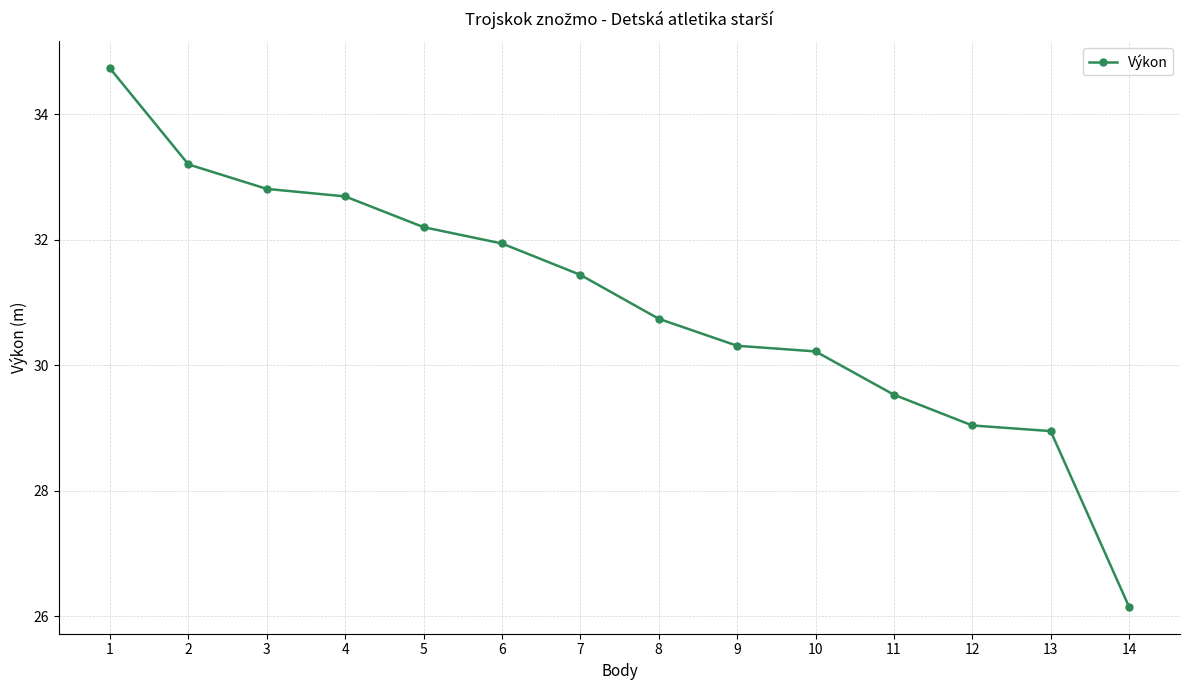

At which category does the chart reach its peak across all series?

1